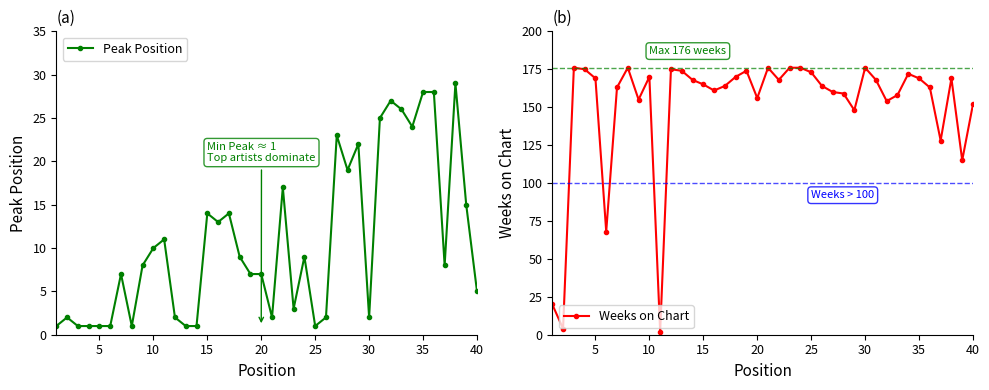

What is the maximum value for Peak Position?

29